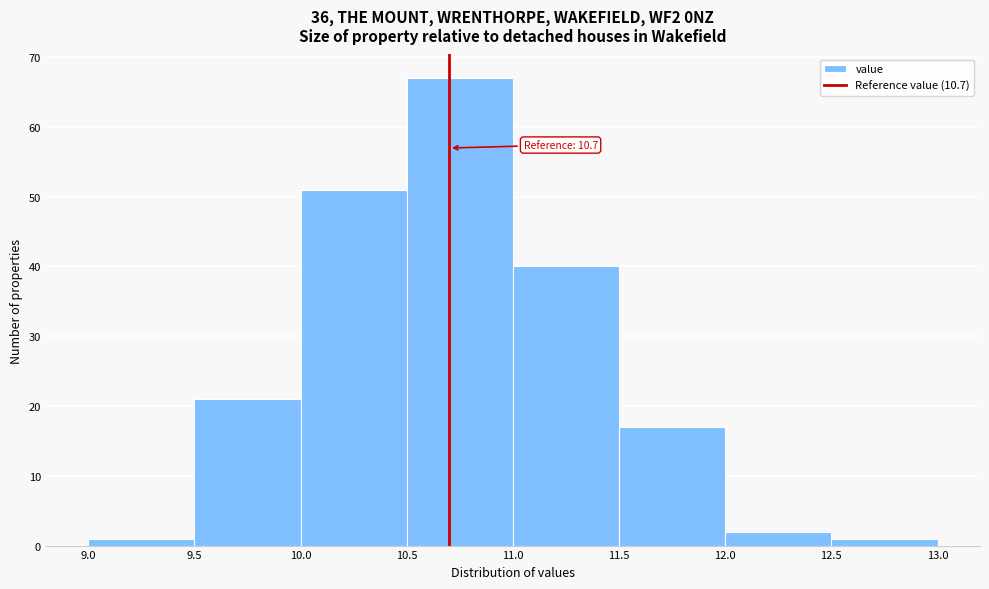

Over which range of the x-axis is the bar tallest?

10.5 to 11.0